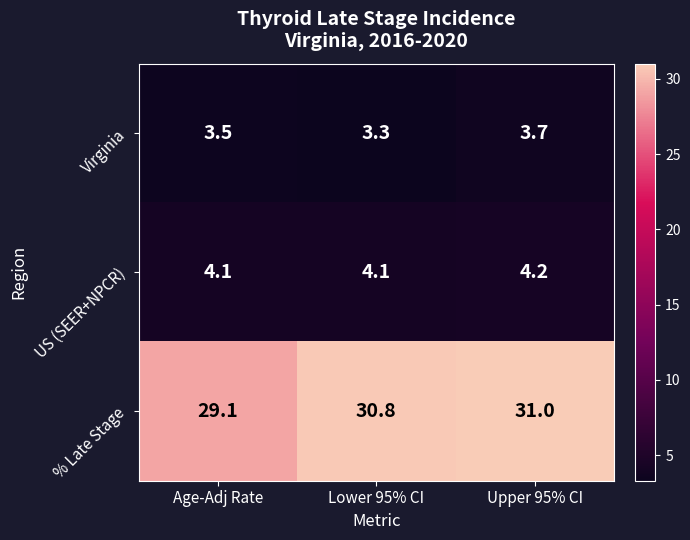

Rank the categories by Virginia value from highest to lowest.

Upper 95% CI, Age-Adj Rate, Lower 95% CI